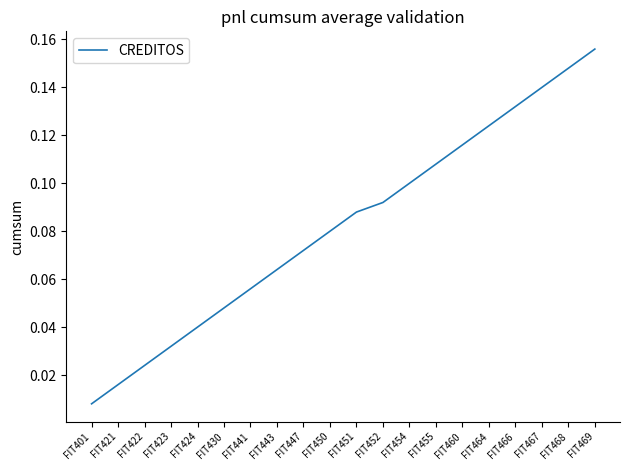

Which category has the highest value across all series?

FIT469